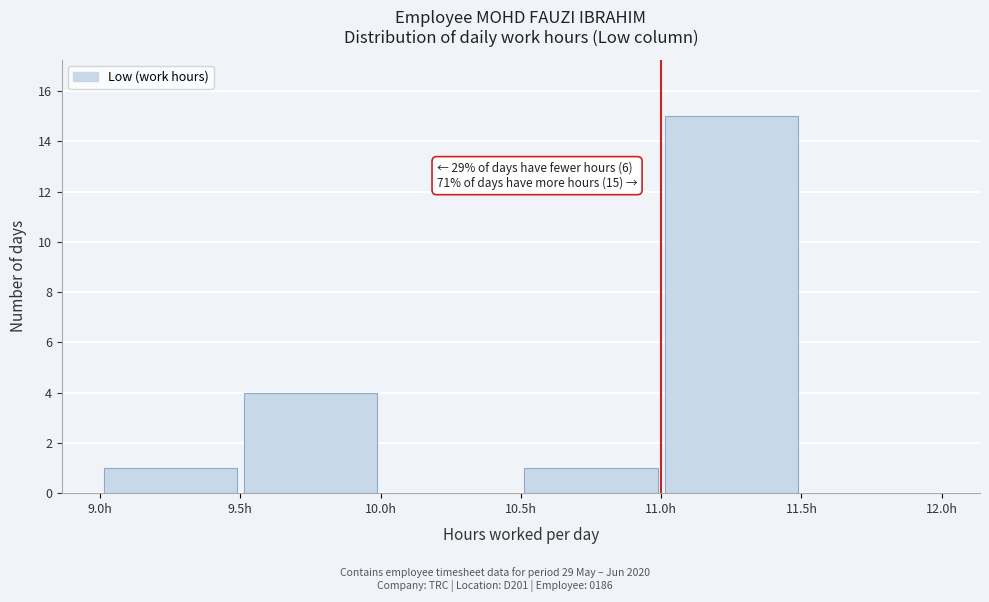

Over which range of the x-axis is the bar tallest?

11.0 to 11.5